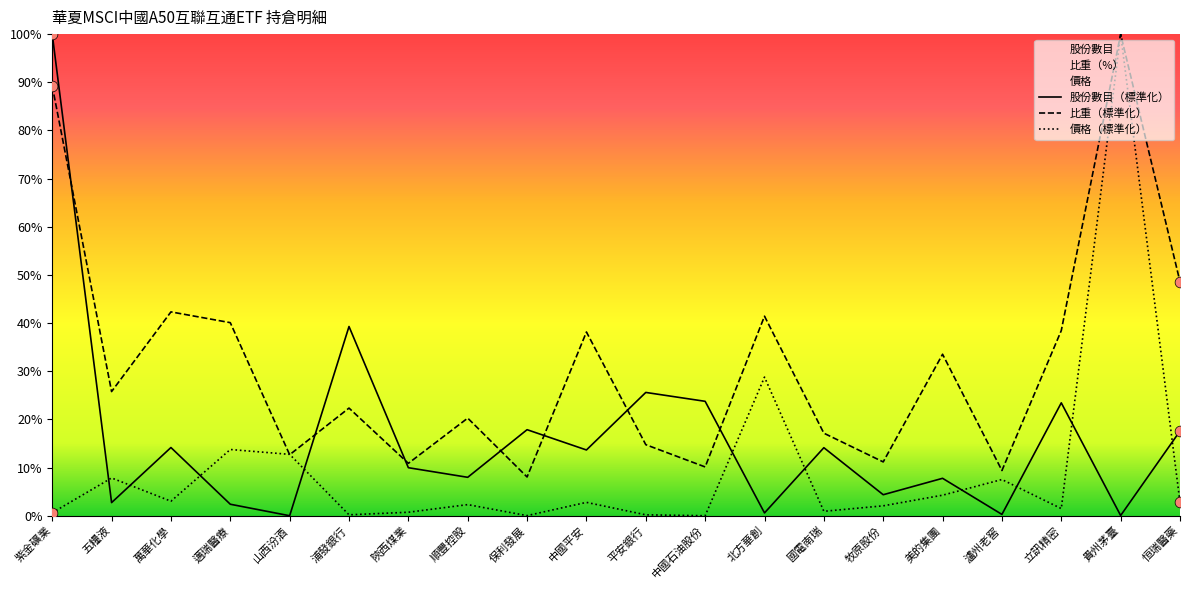

What is the total value across all series at 萬華化學?

59.5